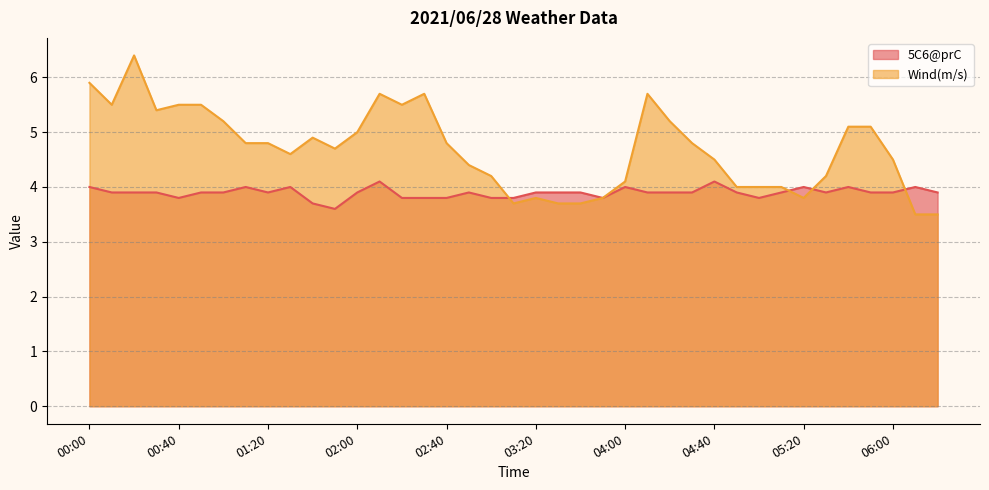

True or false: Wind(m/s) and 5C6@prC intersect in this chart.

True